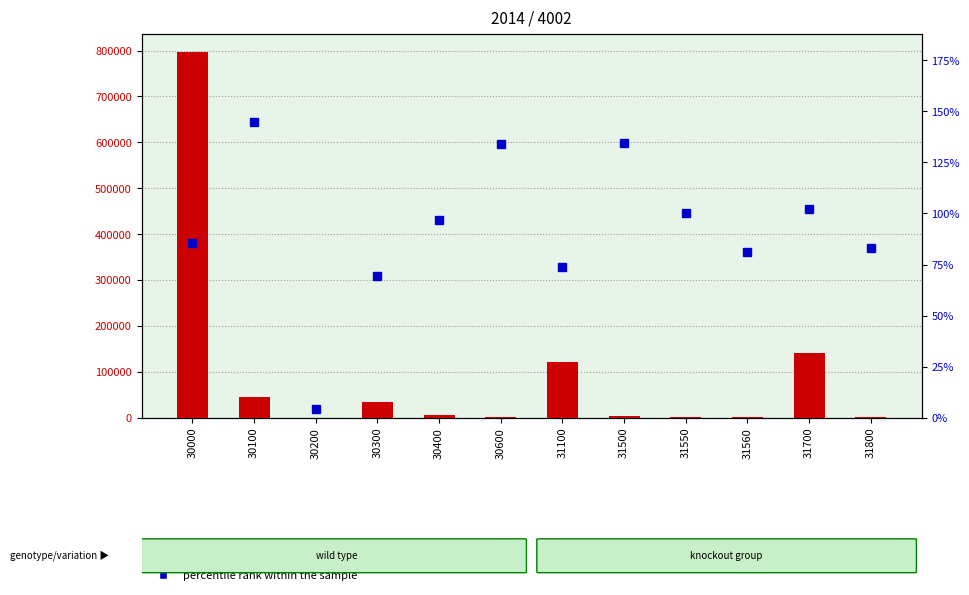

What is the average value of the transformed count series?

96164.6